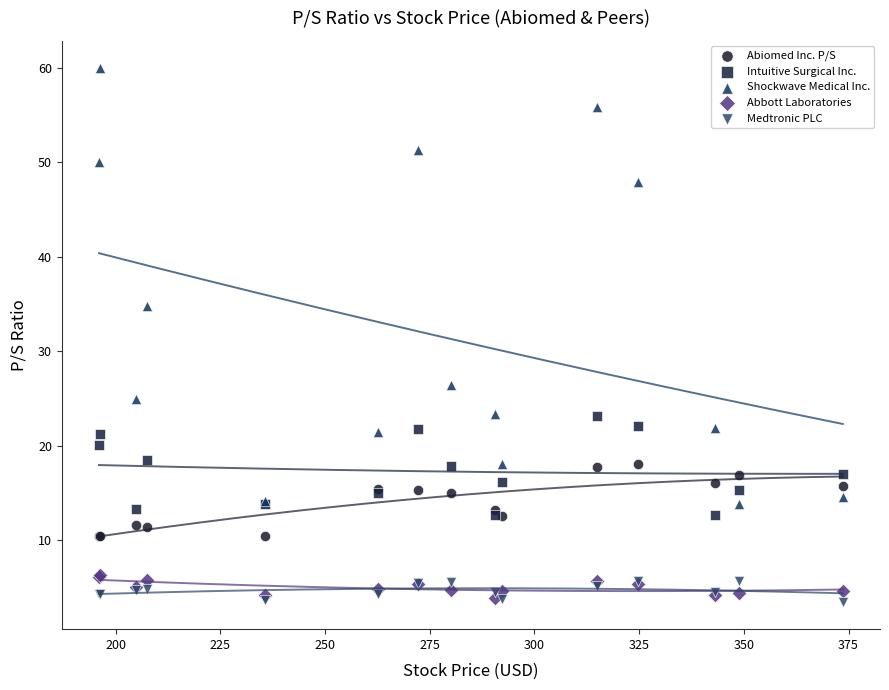

Which series reaches the maximum Y coordinate?

Shockwave Medical Inc.